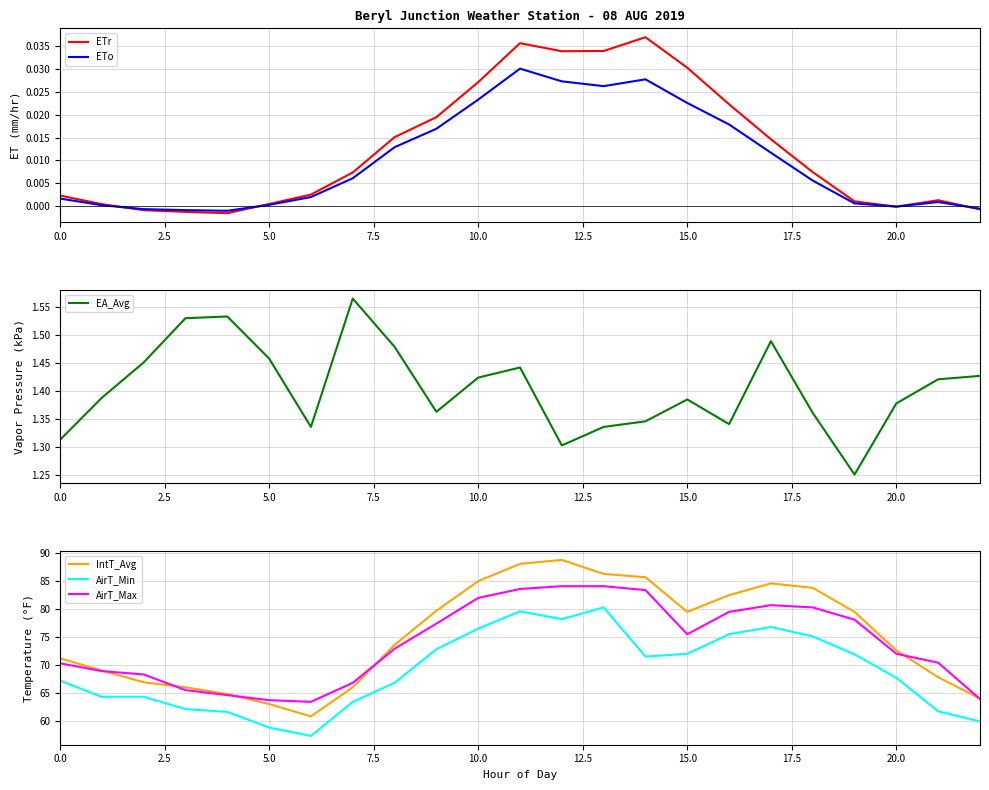

At which category is the sum across all series the highest?

11